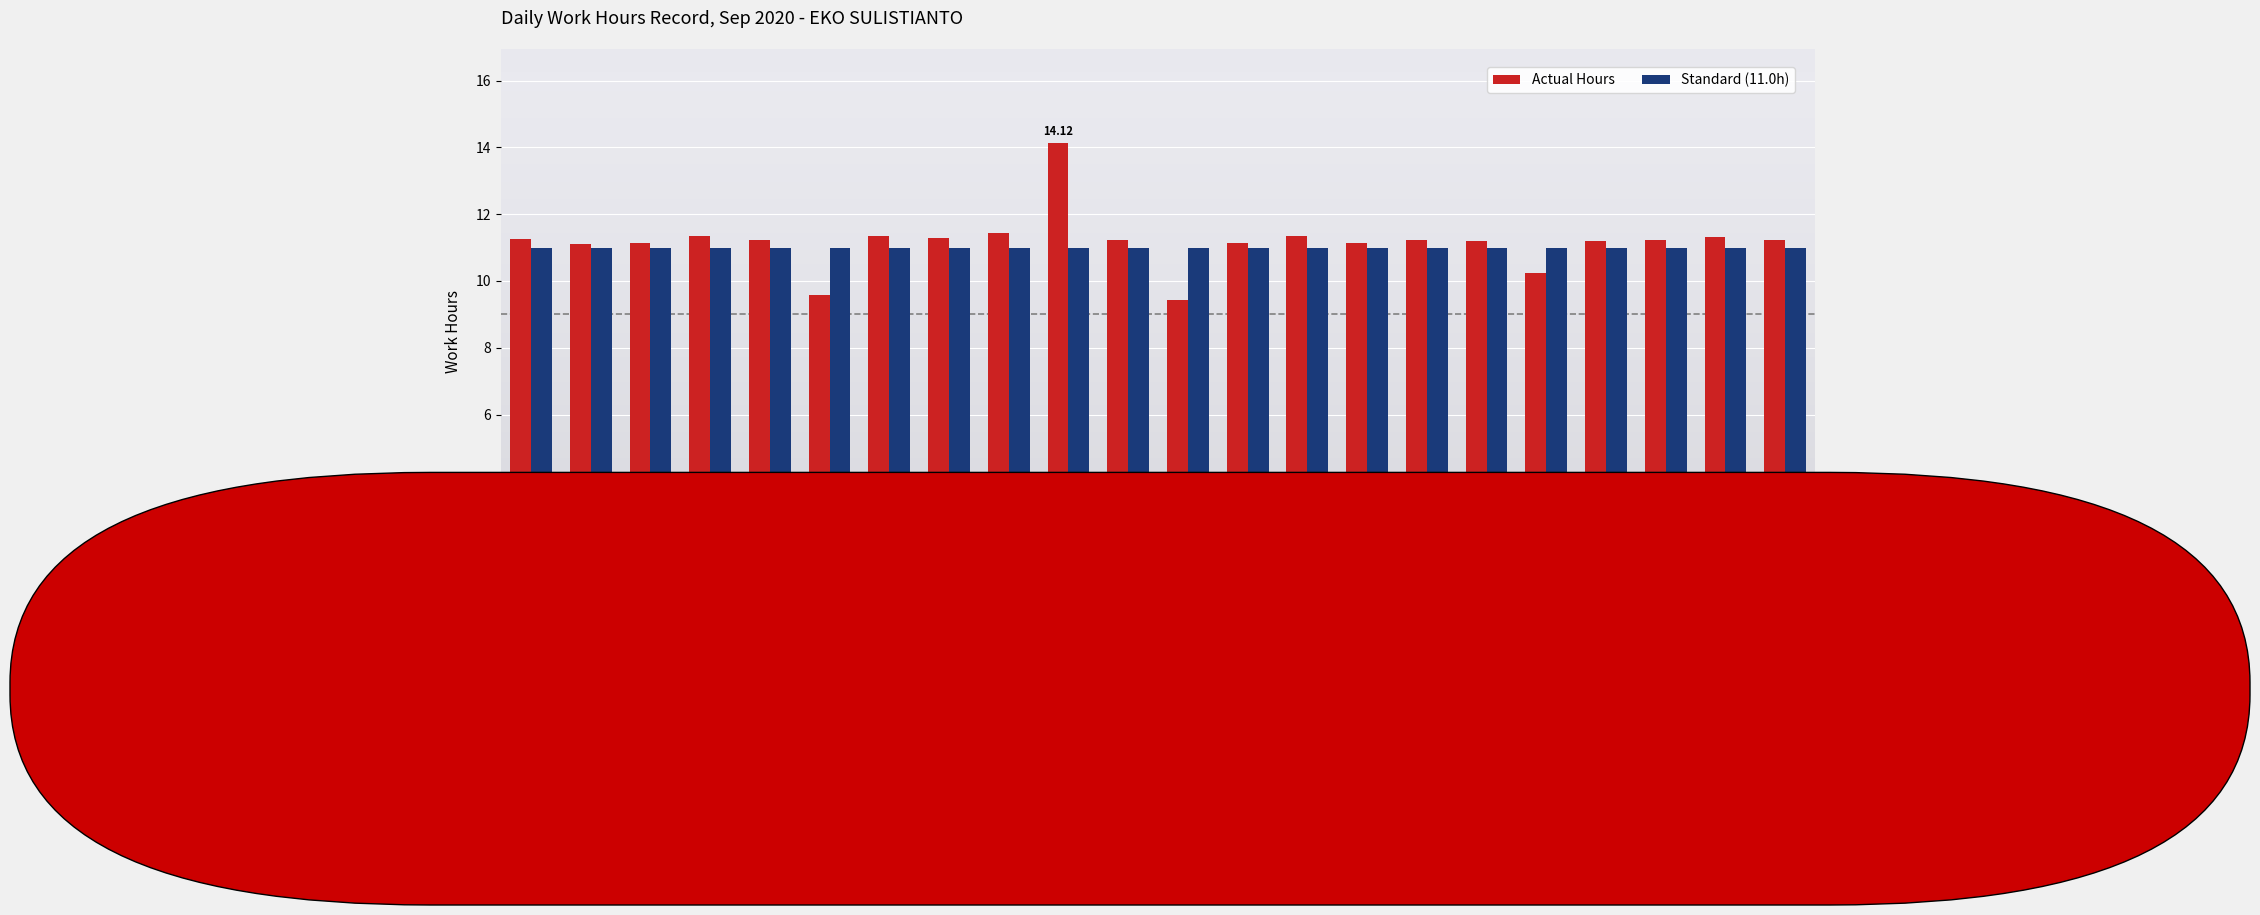

What is the difference between the maximum and minimum values in the Actual Hours series?

4.7